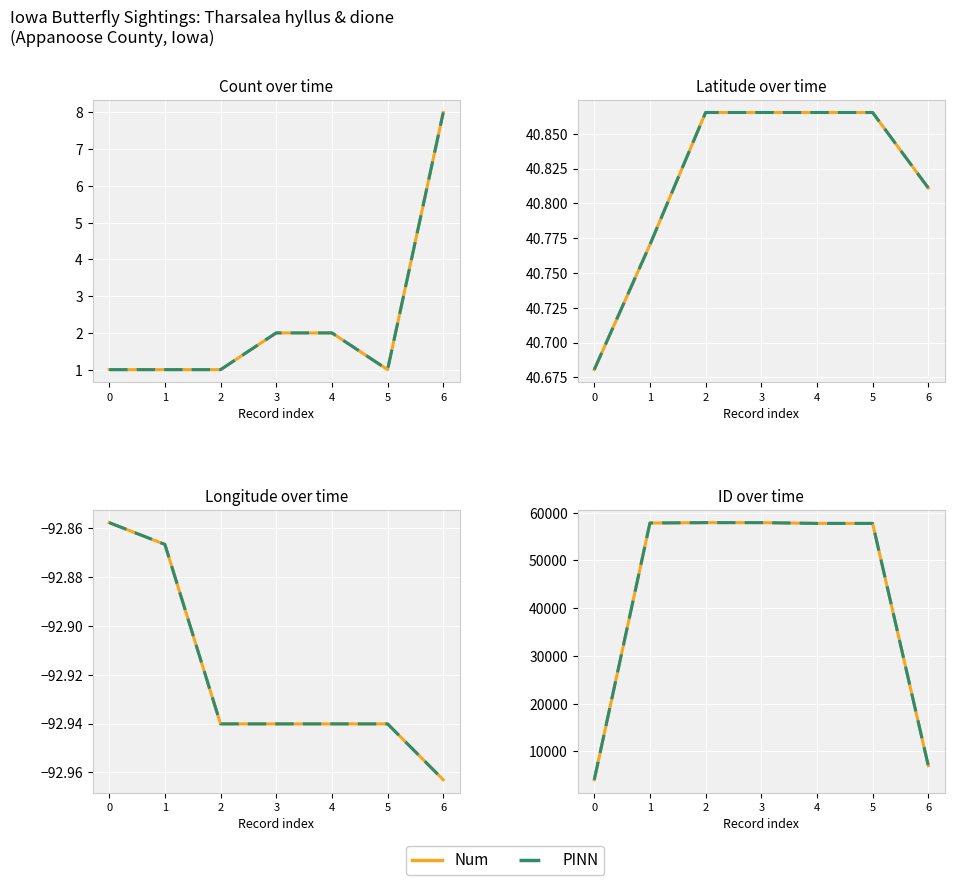

At which category is the sum across all series the highest?

2